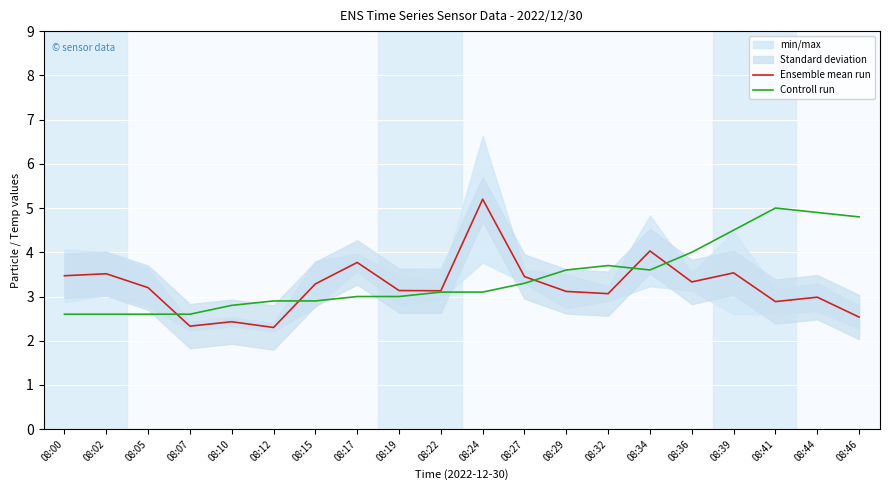

List the series in order of their overall mean, lowest first.

Ensemble mean run, Controll run